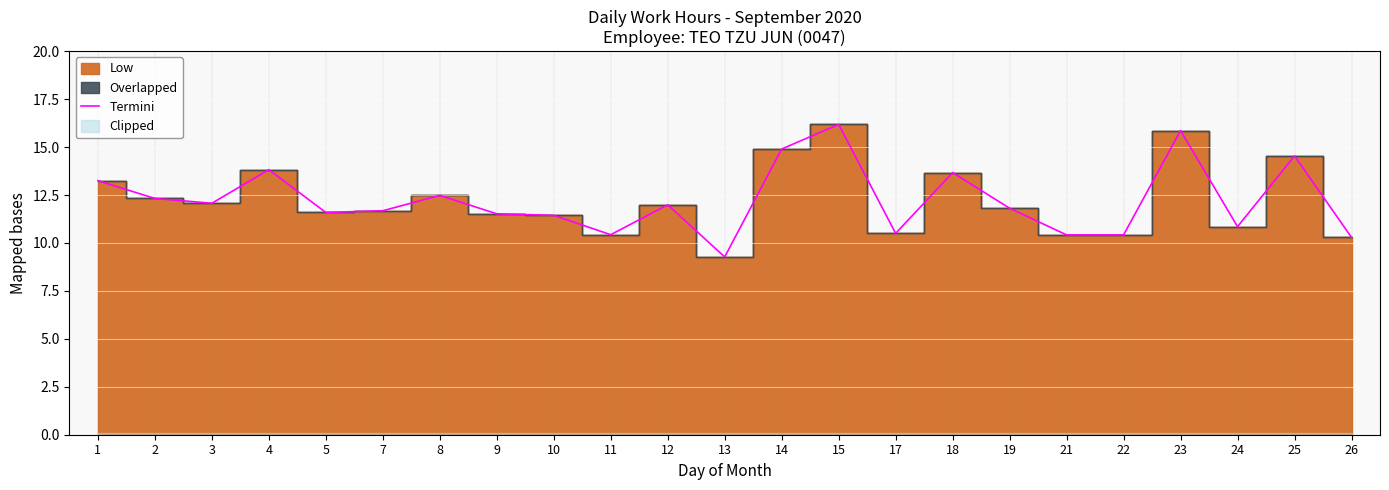

What is the difference between the maximum and minimum values?

6.9